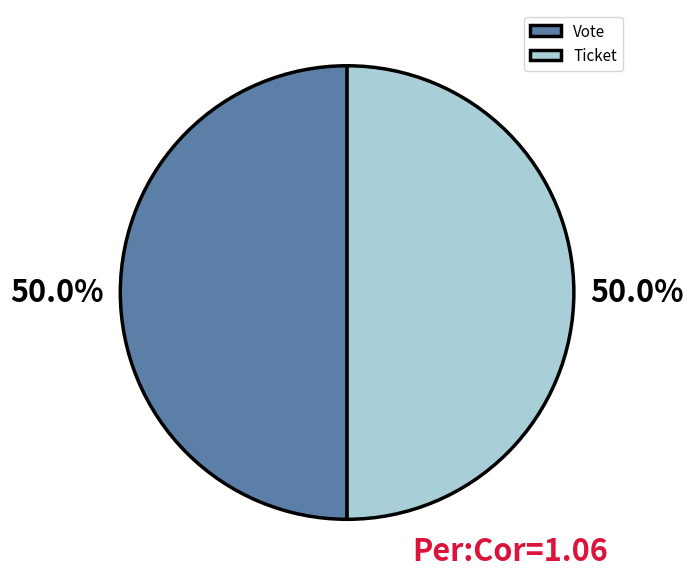

Is the sum of Ticket and Vote greater than half?

Yes